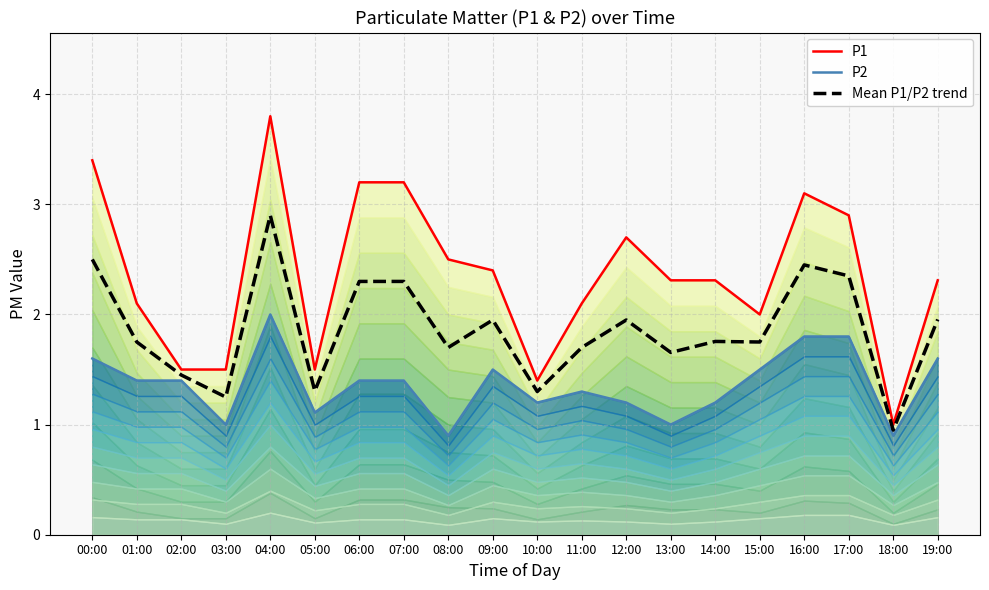

What is the average value of the Mean P1/P2 trend series?

1.9